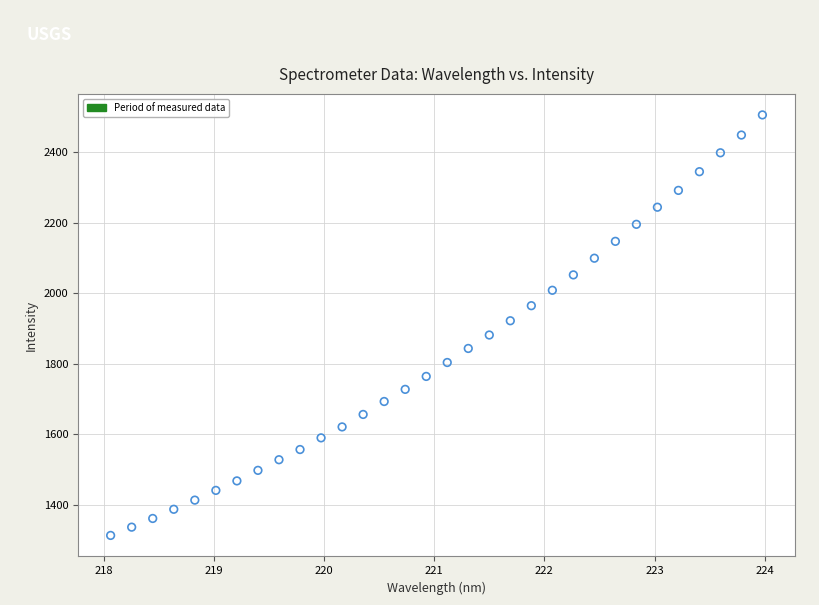

What is the range of Y values (max minus min)?

1193.2